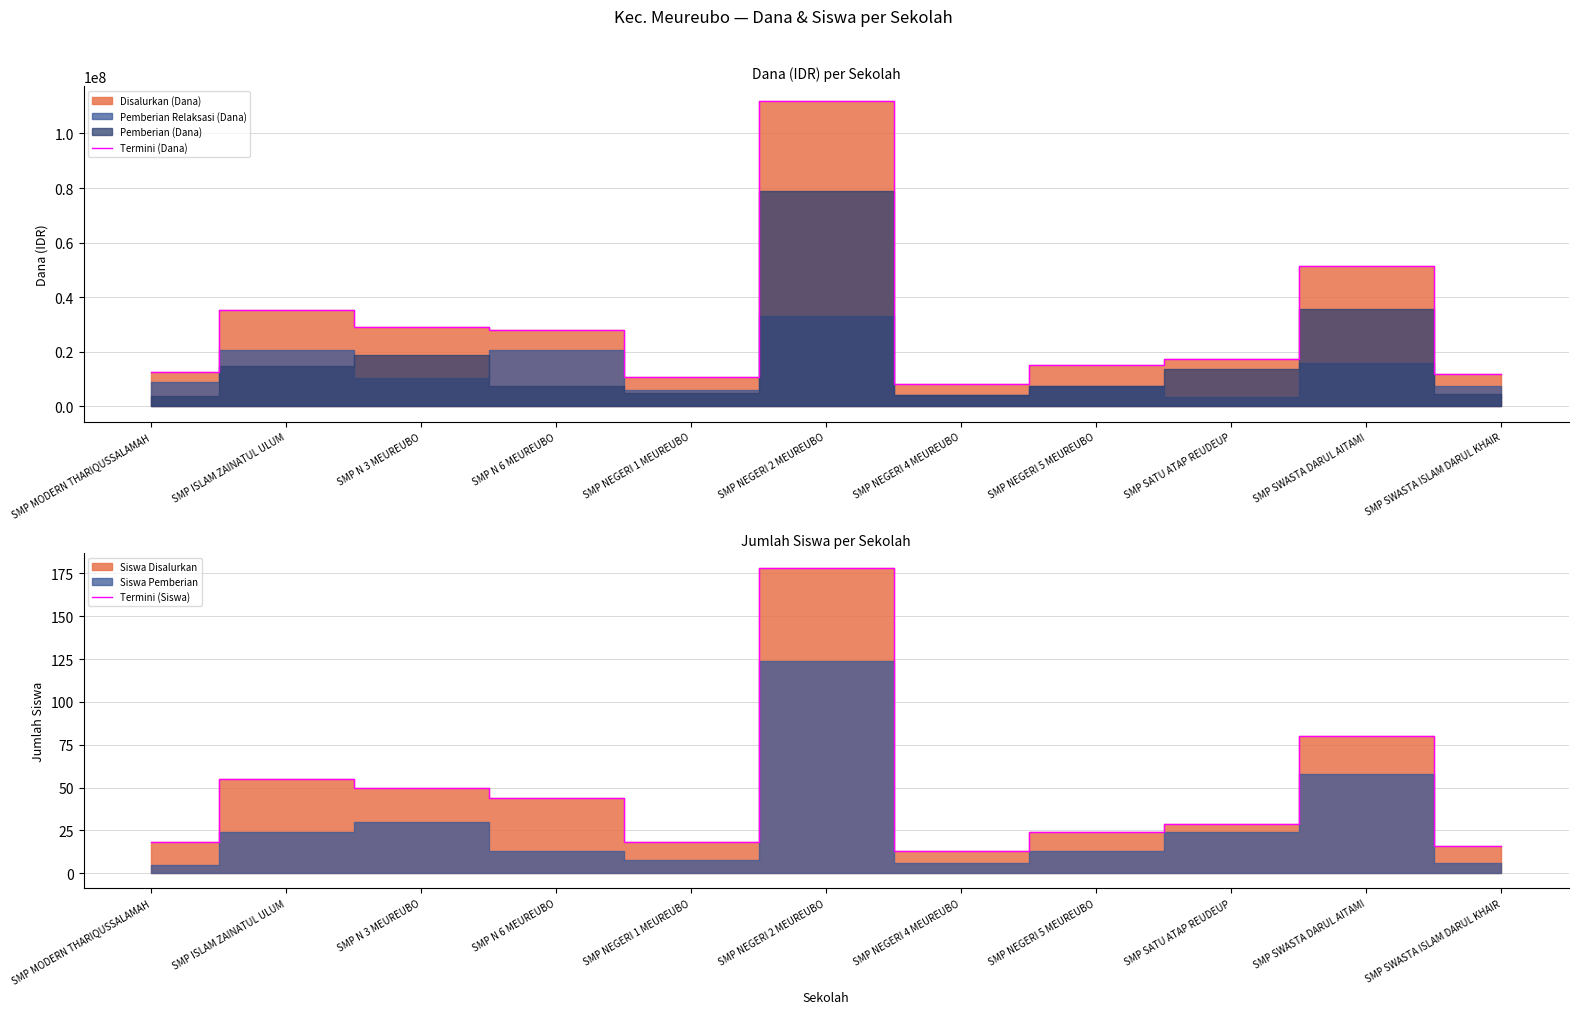

Is it true that Termini (Dana) equals 15652999 at SMP SWASTA DARUL AITAMI?

False